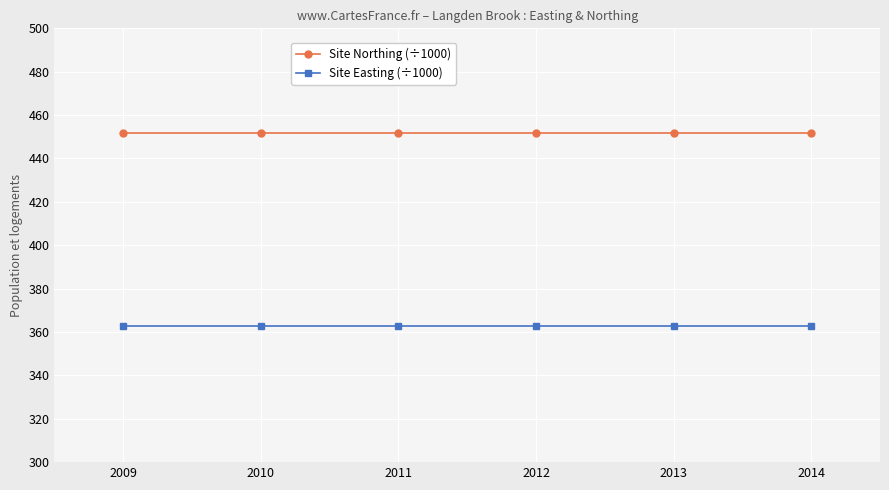

What are all the series names shown in the legend?

Site Northing (÷1000), Site Easting (÷1000)